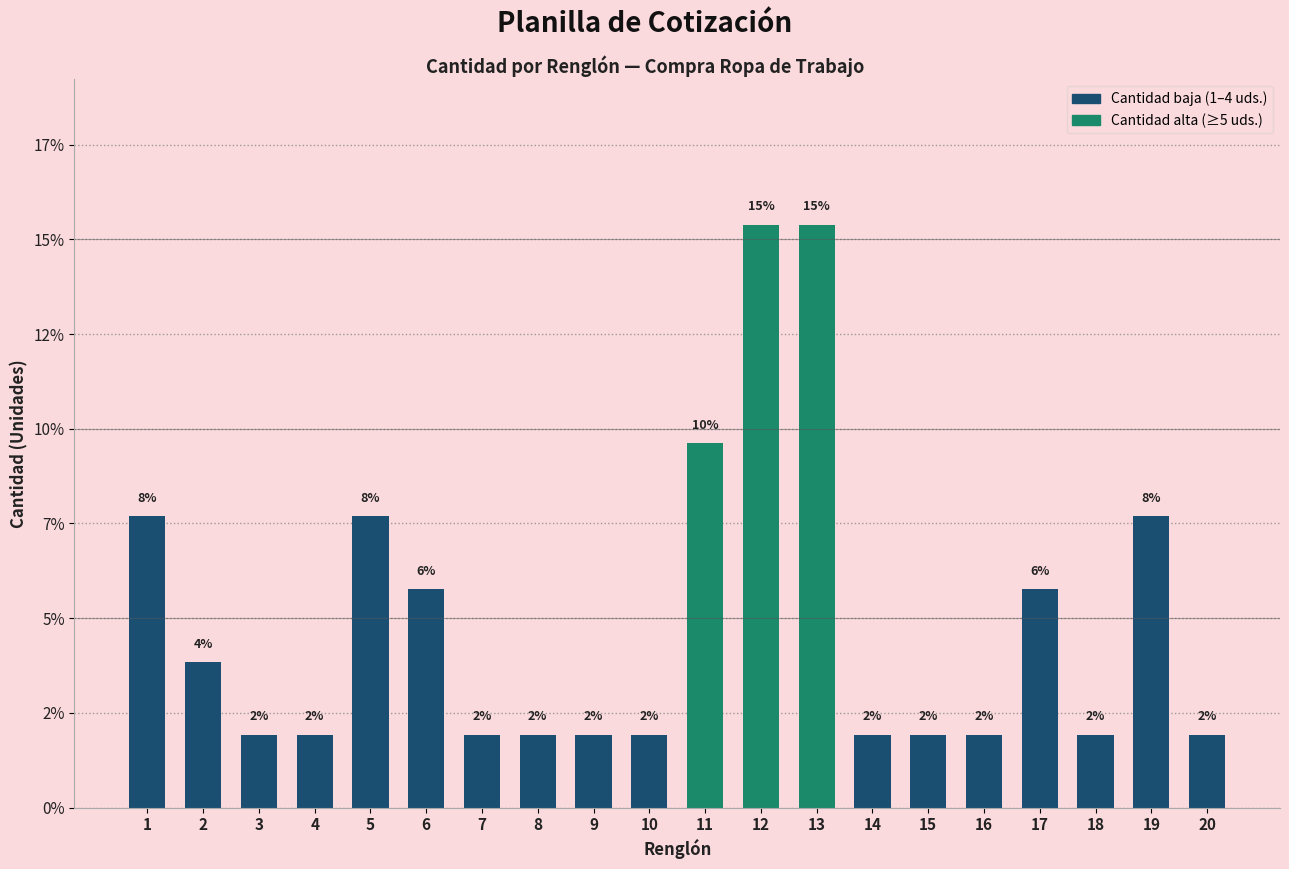

Which has a higher value, 10 or 12?

12